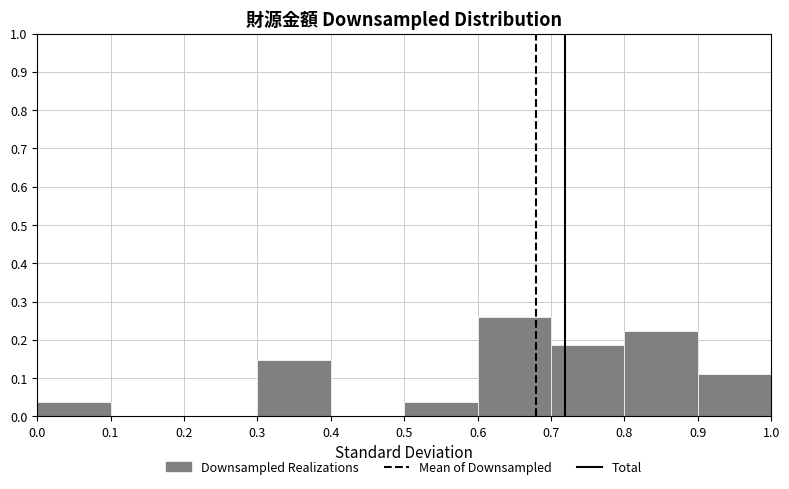

Reading left to right, list every bar in this chart as the range it spans on the x-axis followed by its height. The values are not printed on the chart, so give them approximately, as read against the axis.

0.0 to 0.1: 0.04
0.1 to 0.2: 0
0.2 to 0.3: 0
0.3 to 0.4: 0.15
0.4 to 0.5: 0
0.5 to 0.6: 0.04
0.6 to 0.7: 0.26
0.7 to 0.8: 0.19
0.8 to 0.9: 0.22
0.9 to 1.0: 0.11